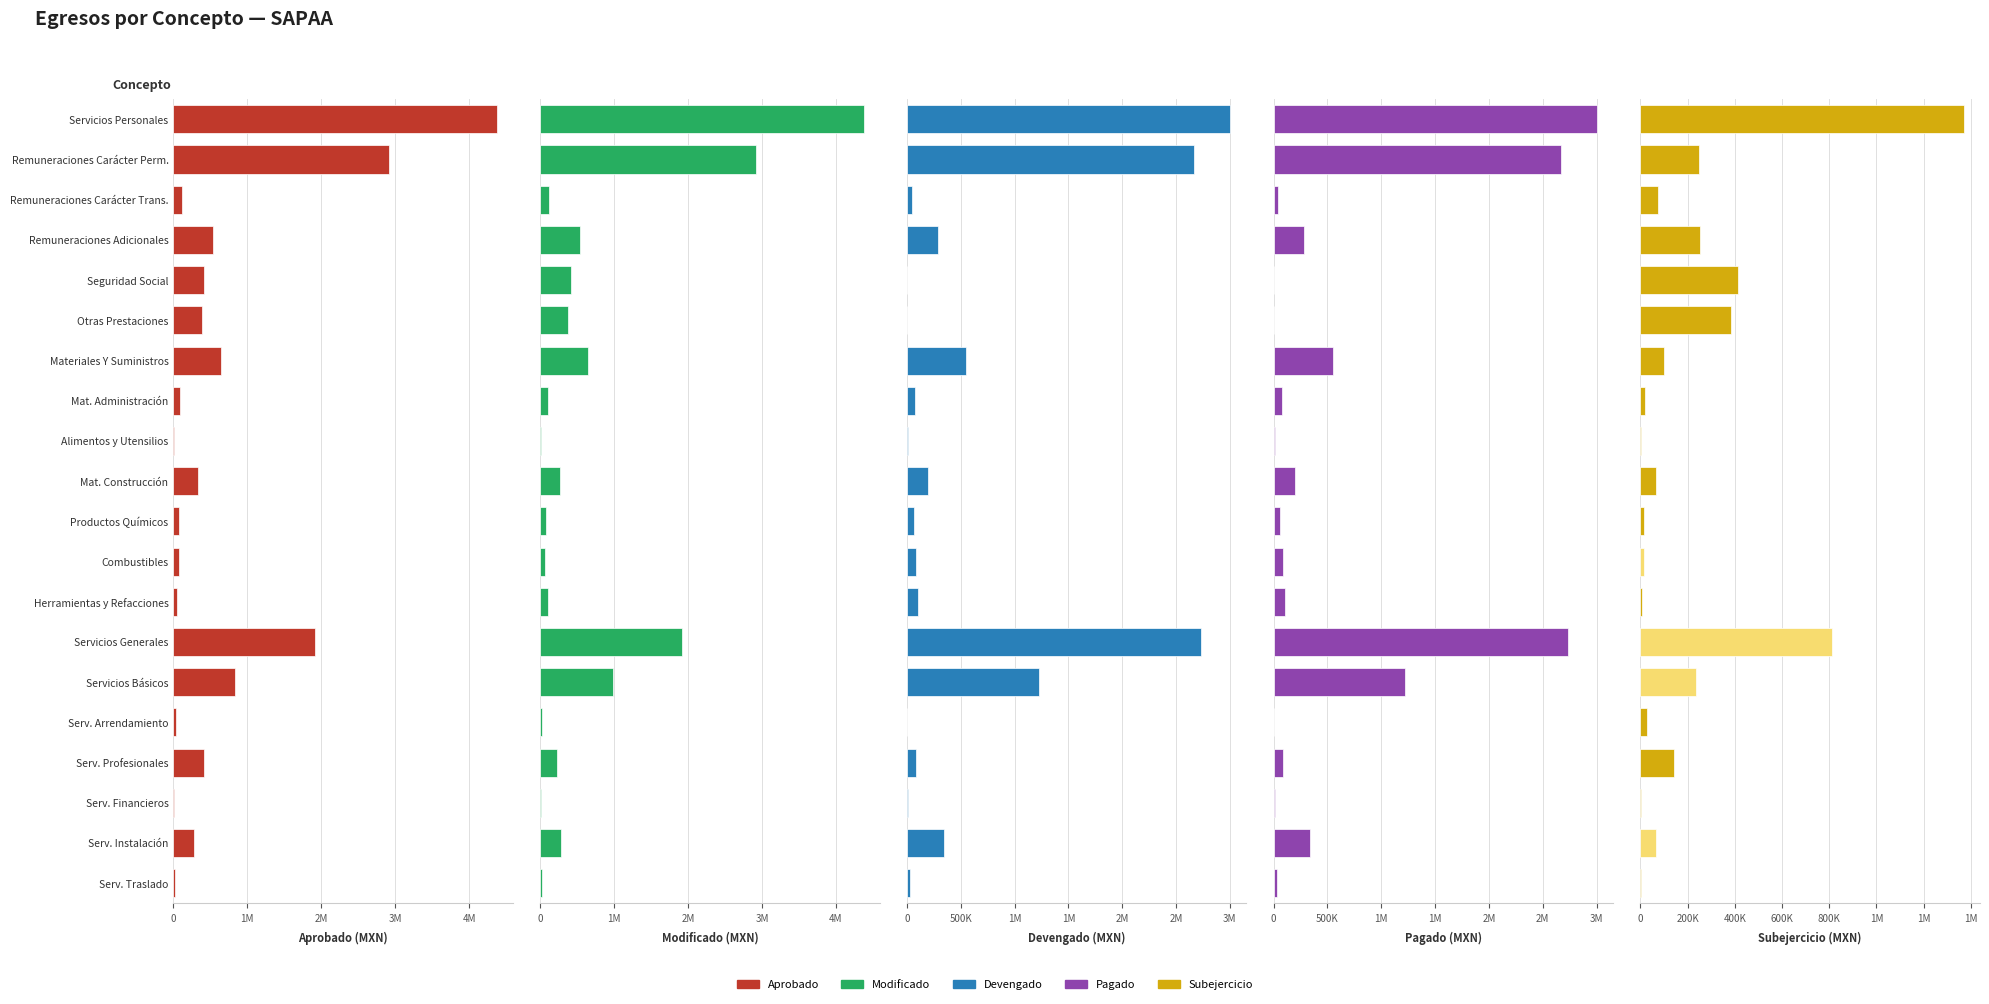

Between Mat. Construcción and Otras Prestaciones, which is larger?

Otras Prestaciones